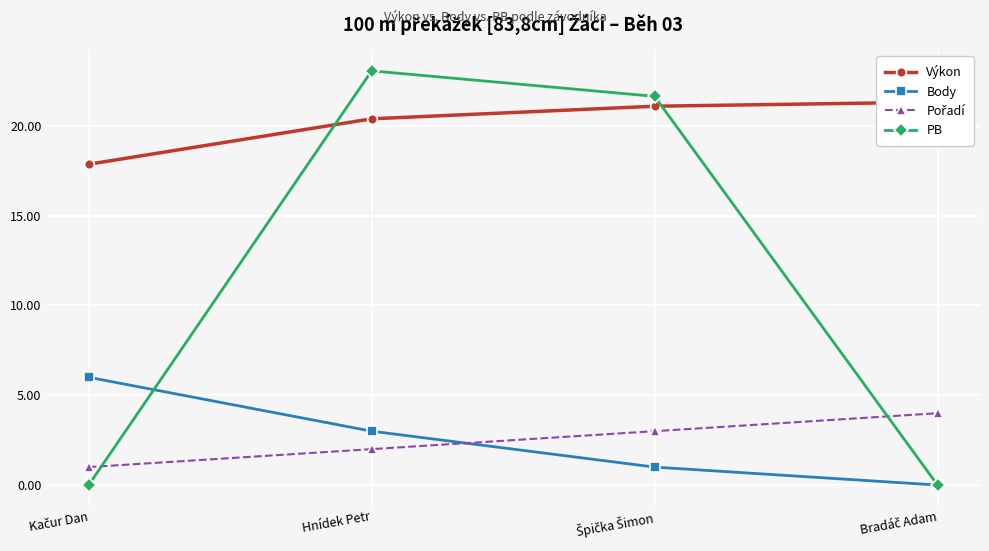

What is the highest value of the Výkon series?

21.3